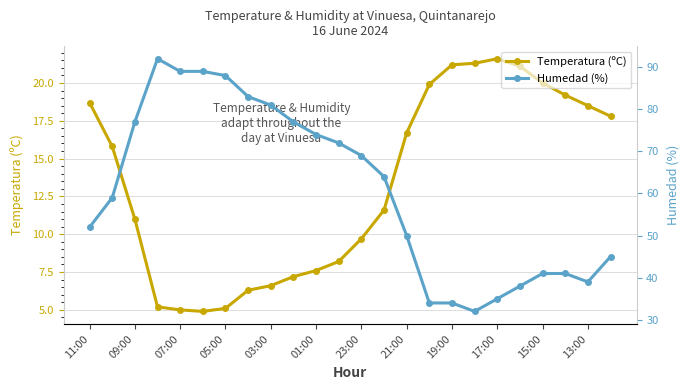

Reading left to right, extract all data points from this chart.

Temperatura (ºC): 18.7	15.8	11.0	5.2	5.0	4.9	5.1	6.3	6.6	7.2	7.6	8.2	9.7	11.6	16.7	19.9	21.2	21.3	21.6	21.1	20.0	19.2	18.5	17.8
Humedad (%): 52.0	59.0	77.0	92.0	89.0	89.0	88.0	83.0	81.0	77.0	74.0	72.0	69.0	64.0	50.0	34.0	34.0	32.0	35.0	38.0	41.0	41.0	39.0	45.0